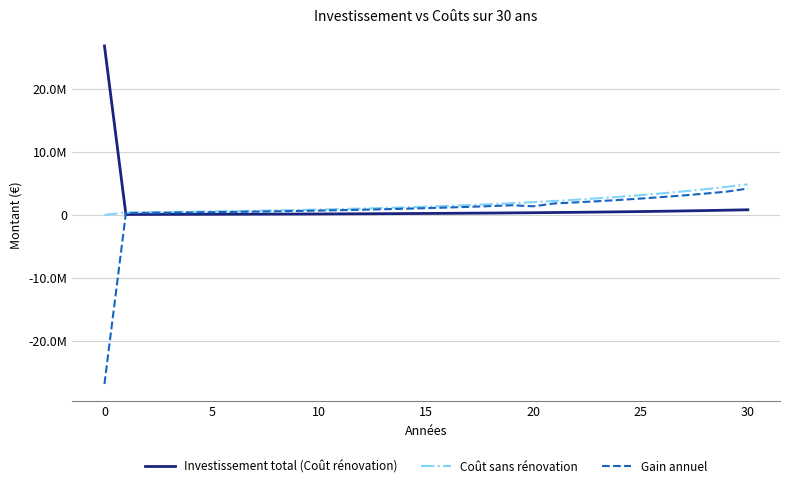

Which series has the largest total across all categories?

Coût sans rénovation